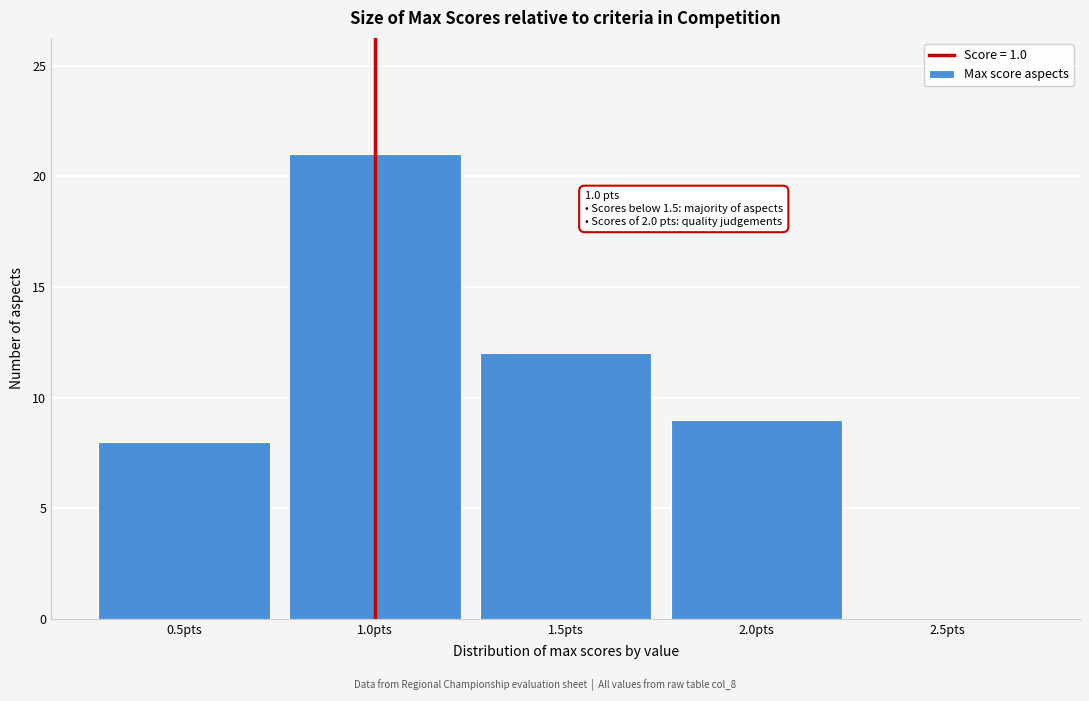

Which range on the x-axis has the tallest bar?

0.75 to 1.25